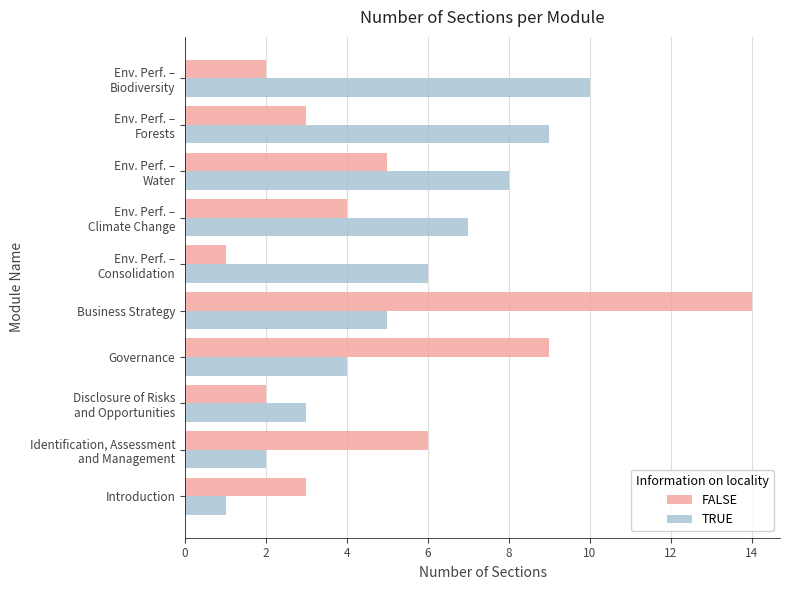

What are all the series names shown in the legend?

FALSE, TRUE